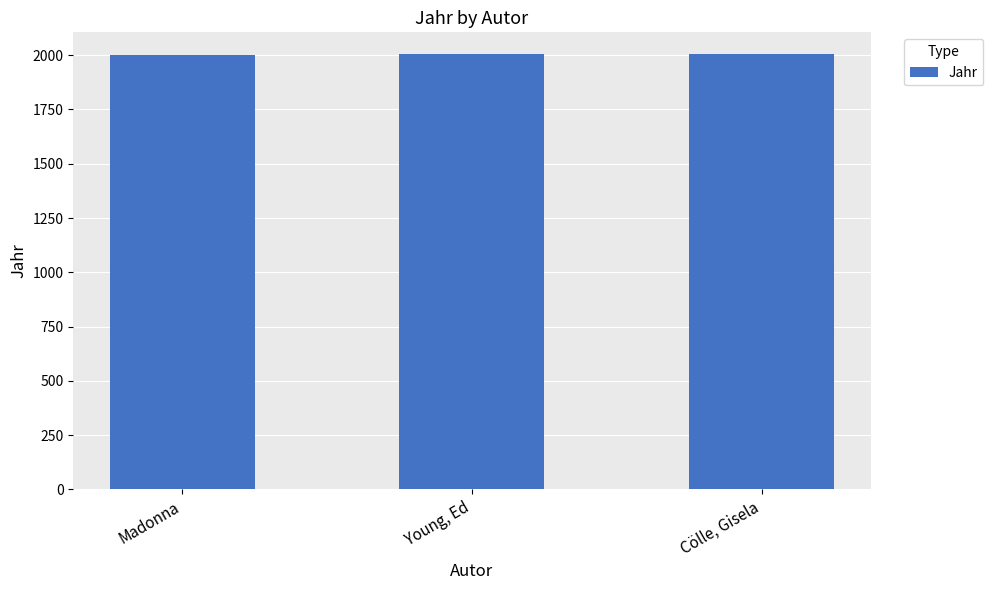

What is the difference between the maximum and minimum values?

2